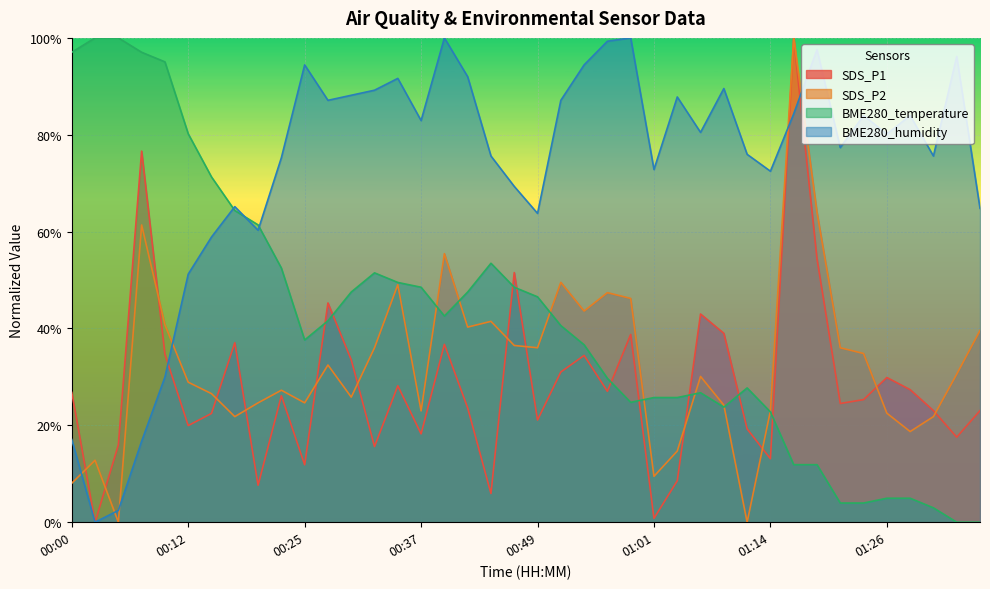

Between 00:17 and 00:51, which is larger?

00:17